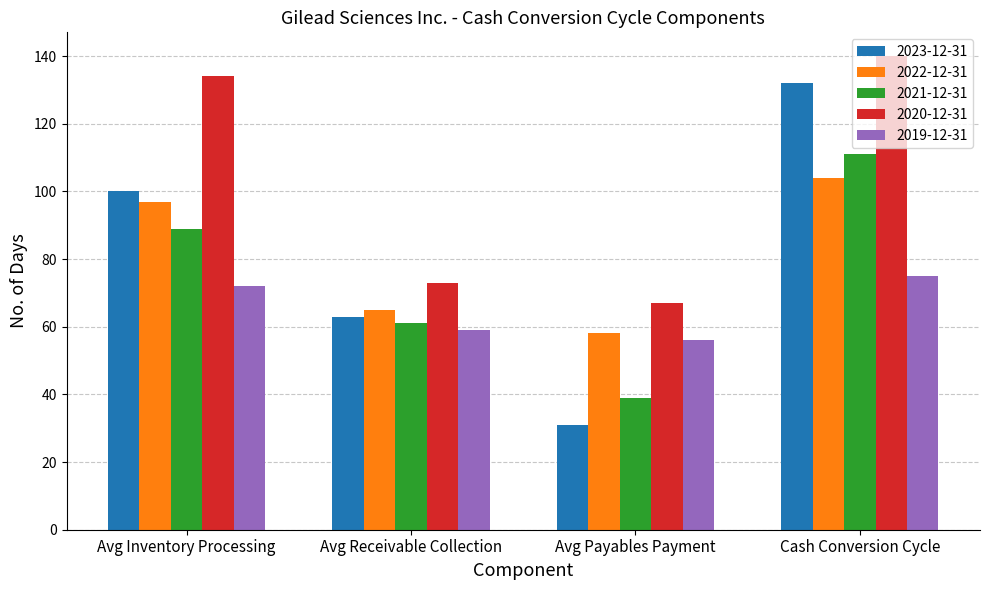

How many 2019-12-31 values are between 59 and 75?

3